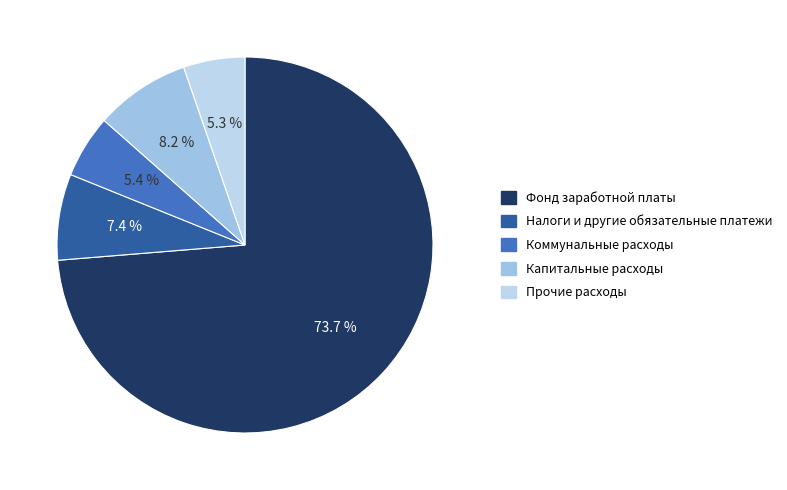

To the nearest percent, what is the difference between the largest and smallest slice percentages?

68%